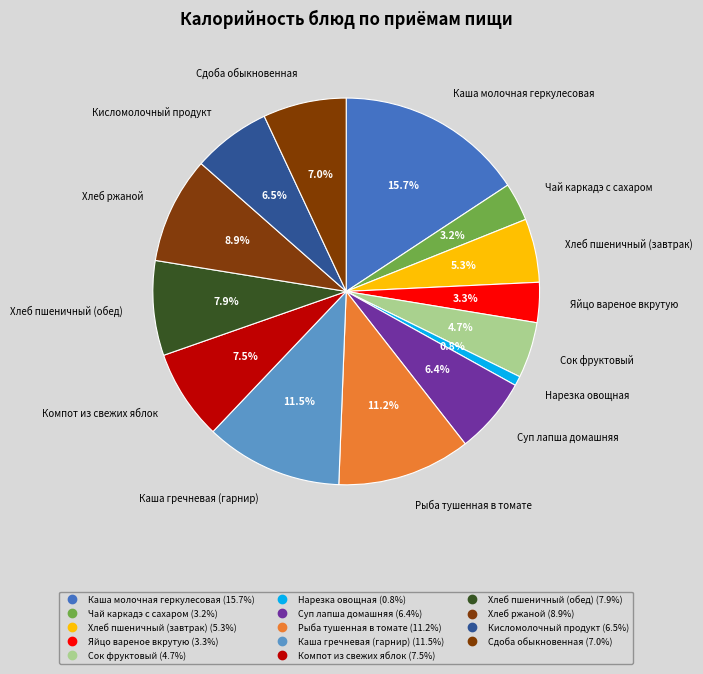

What is the smallest slice in the pie chart?

Нарезка овощная